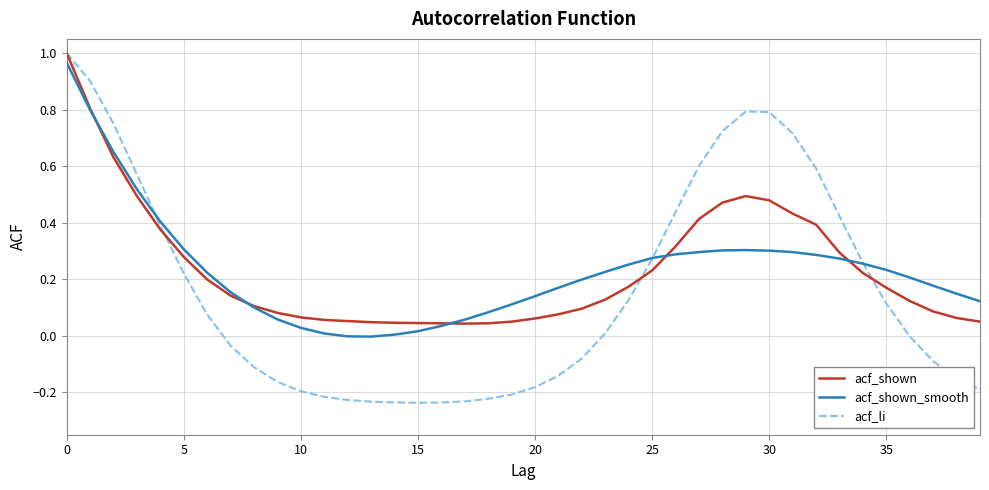

How many lines are shown in the chart?

3